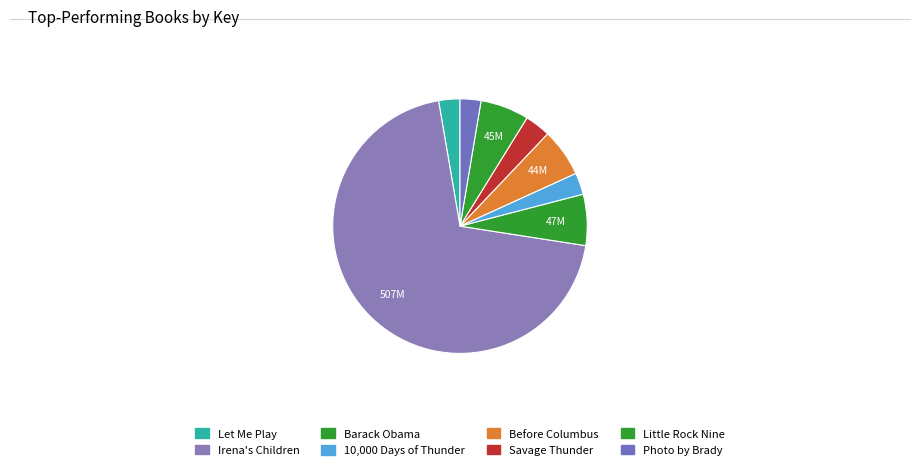

Which slice is the largest?

Irena's Children